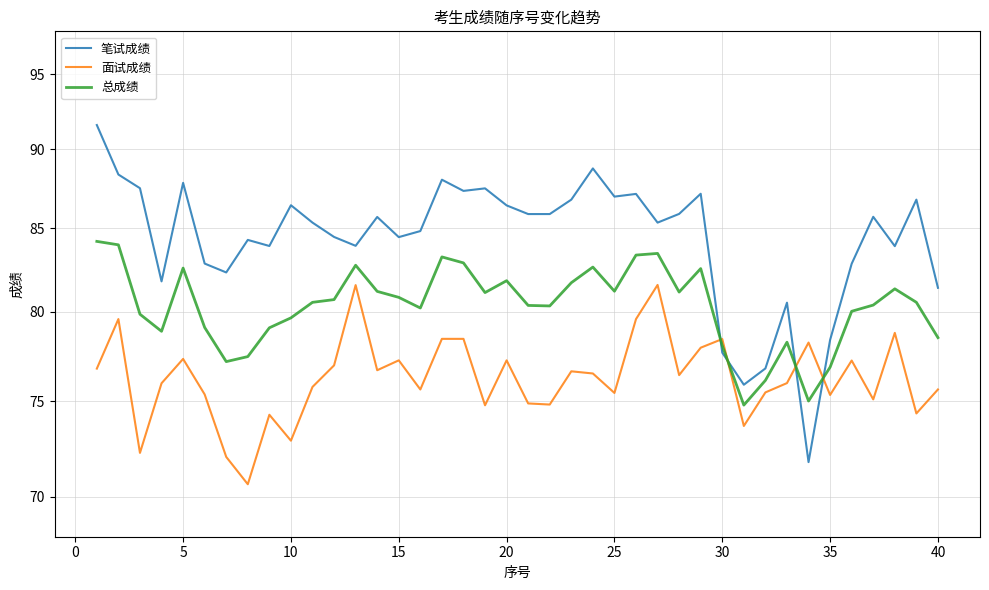

Is this an area chart (filled region under the line)?

No